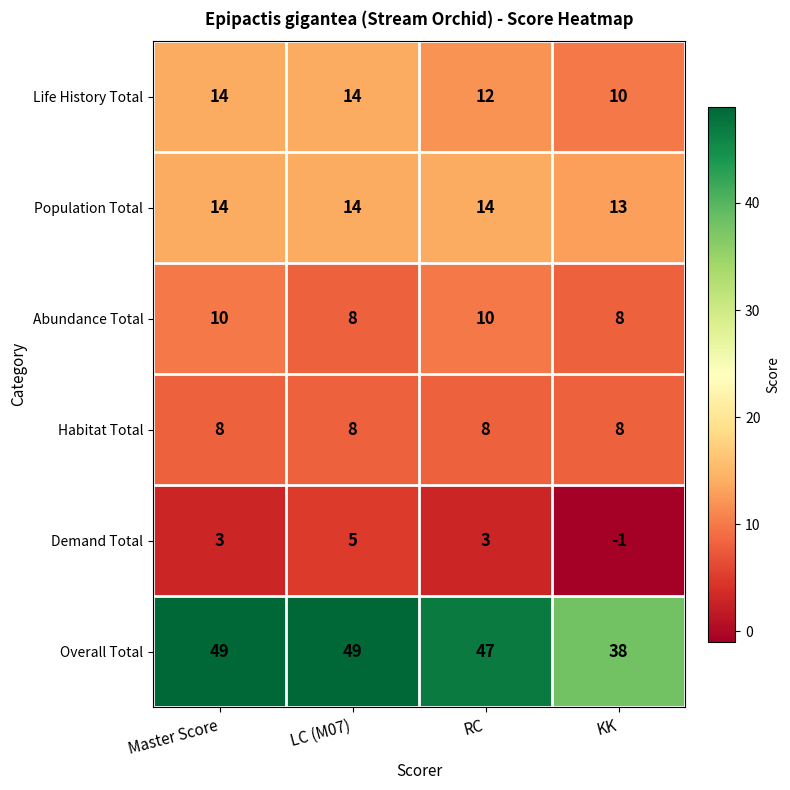

At how many categories does at least one series exceed 45?

3